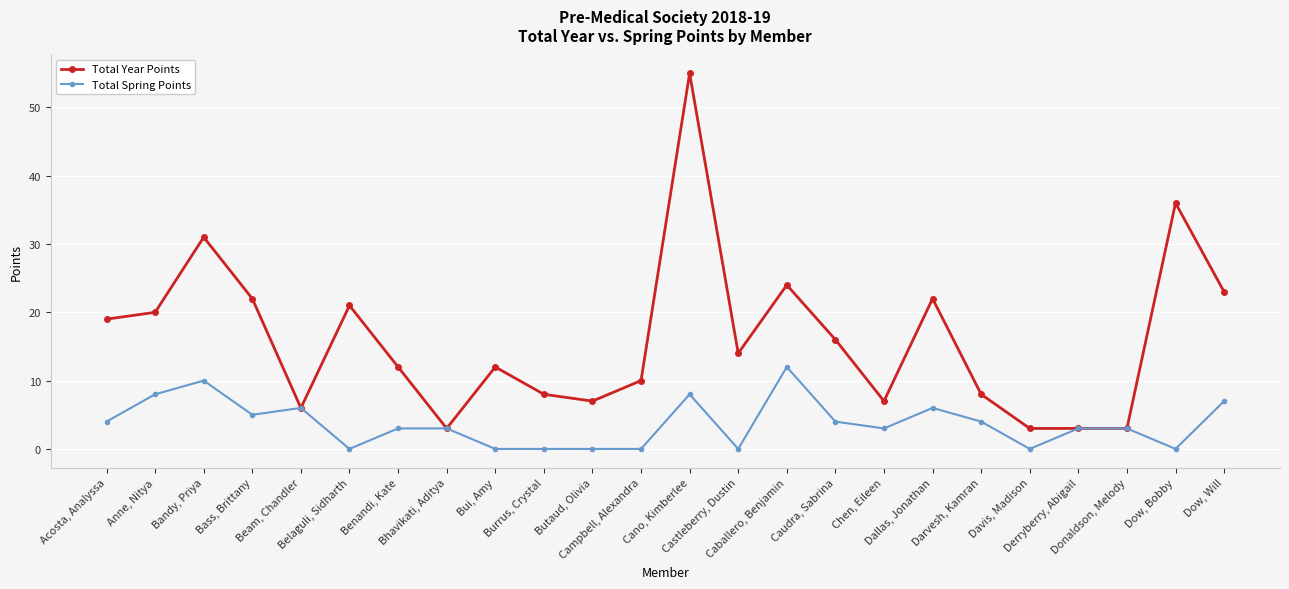

What is the maximum value shown in the chart?

55